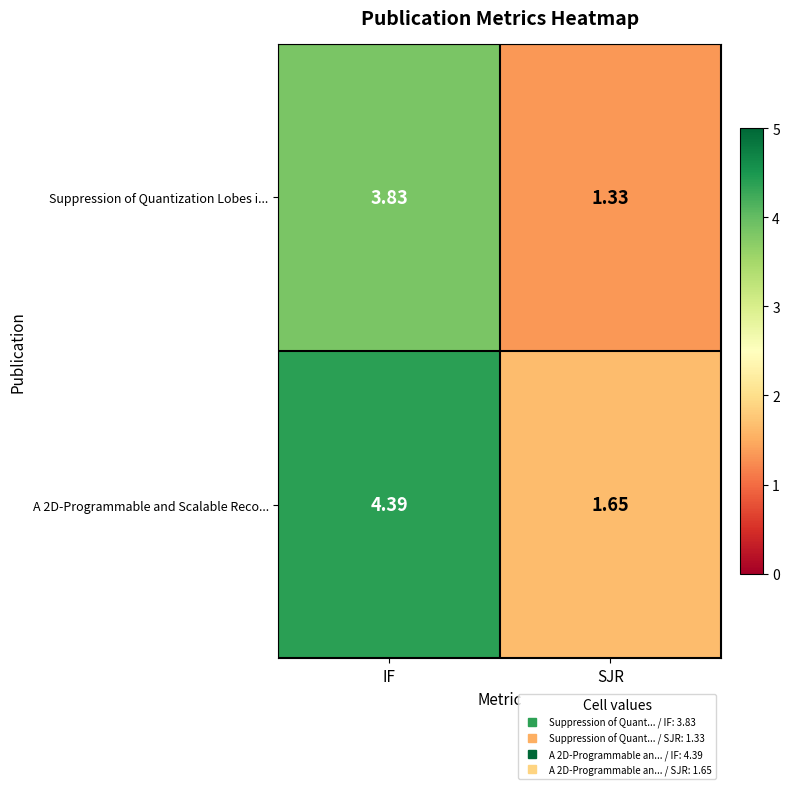

At which label does A 2D-Programmable and Scalable Reco... reach its minimum?

SJR